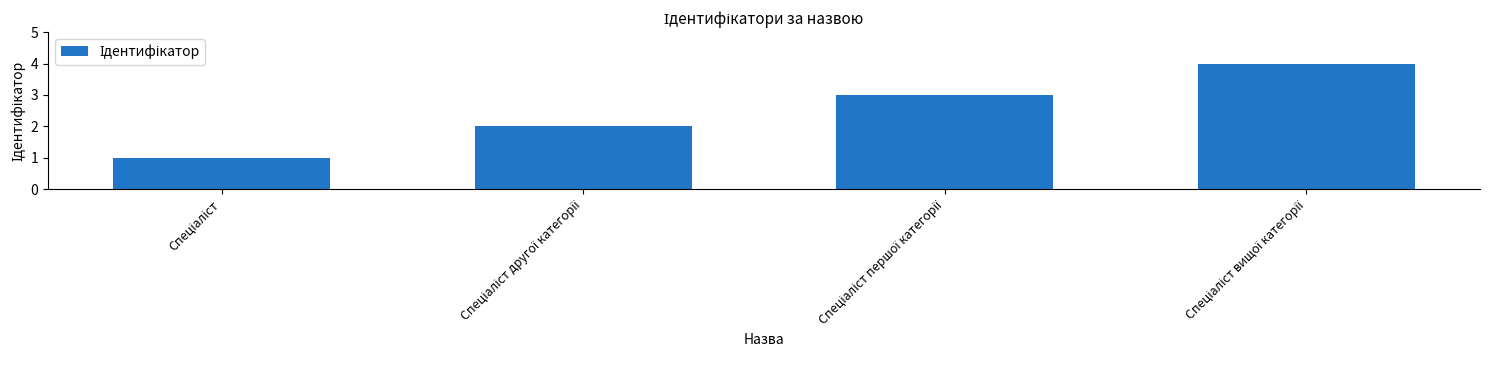

What is the maximum value shown in the chart?

4